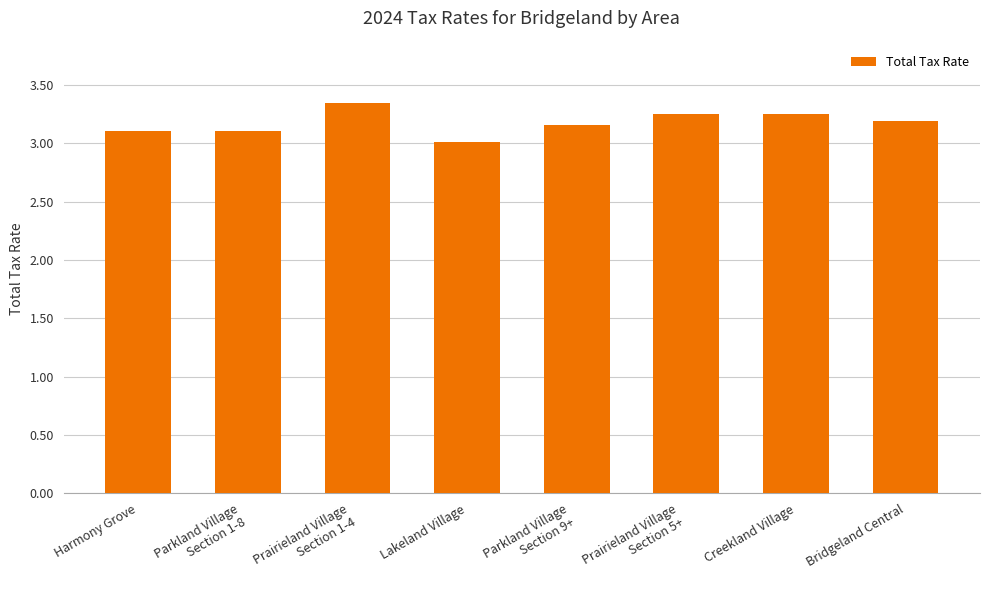

The value at Lakeland Village is 3.0. True or false?

True